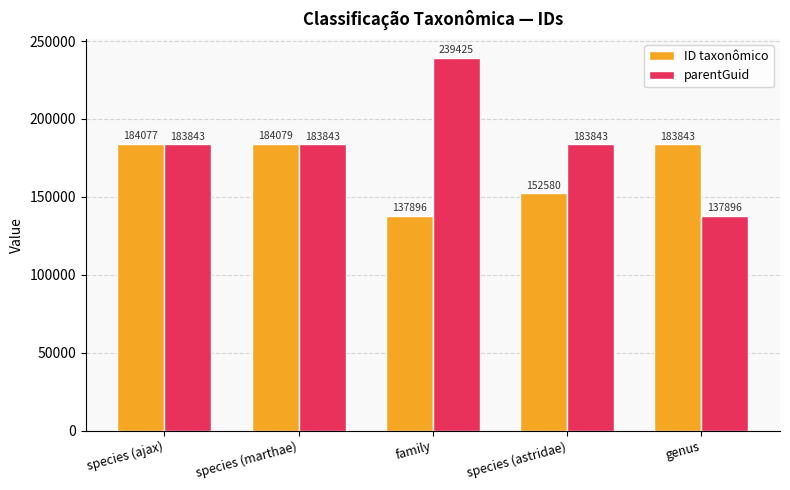

What position from the left is genus?

5